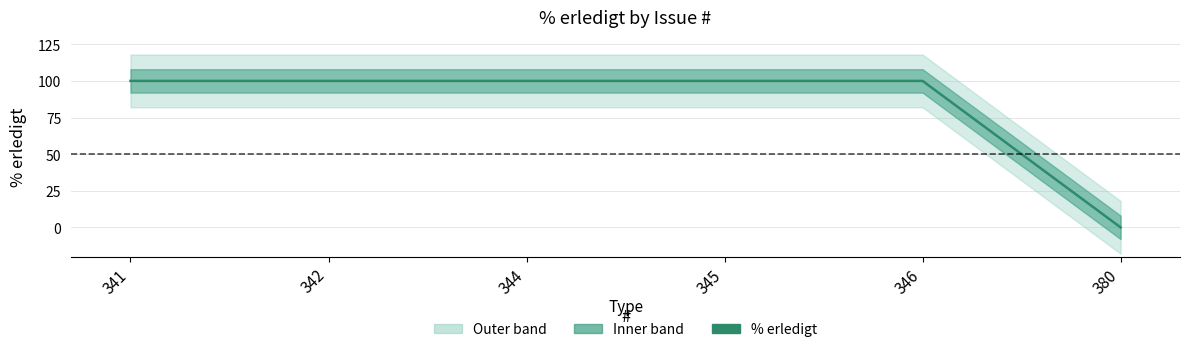

Reading left to right, what are all the values shown in this chart?

341=100	342=100	344=100	345=100	346=100	380=0